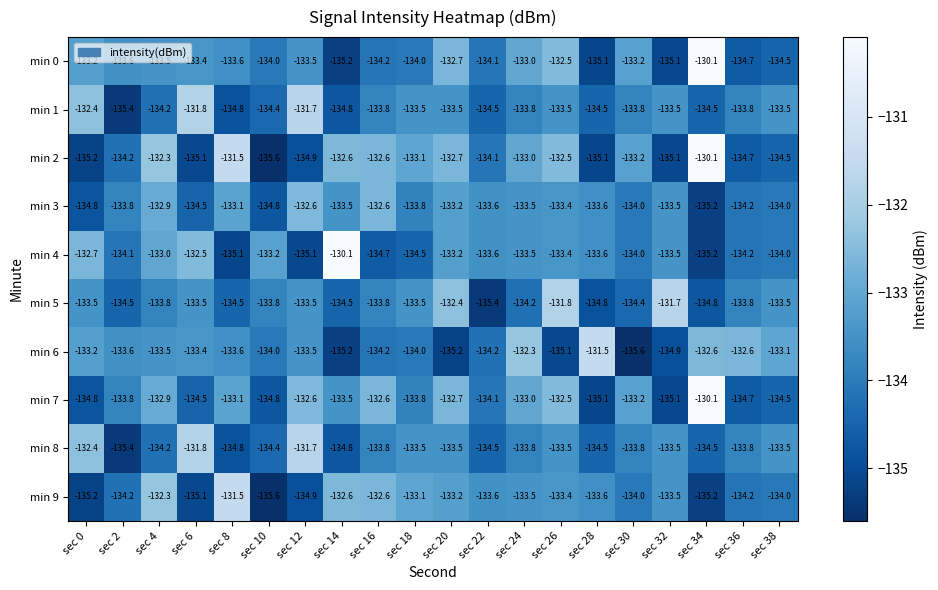

Is it true that min 2 equals -38.3 at sec 34?

False